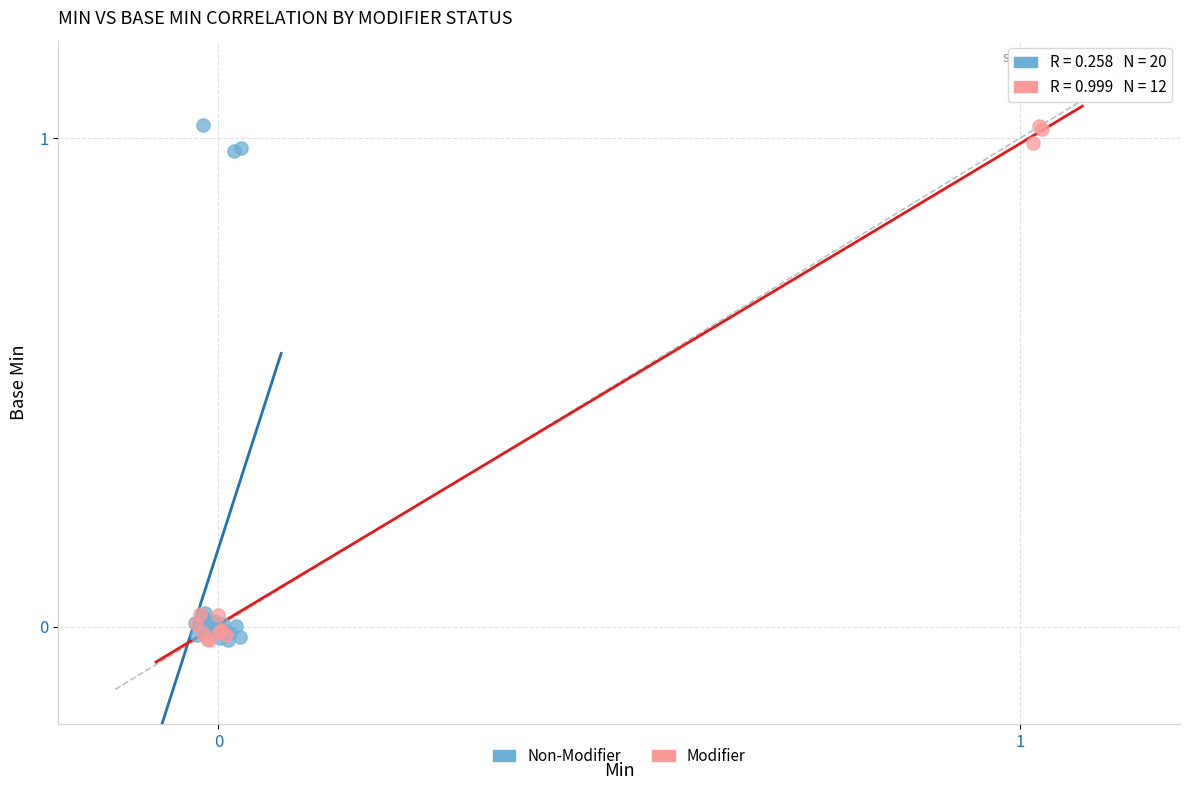

What are all the series names shown in the legend?

Non-Modifier, Modifier